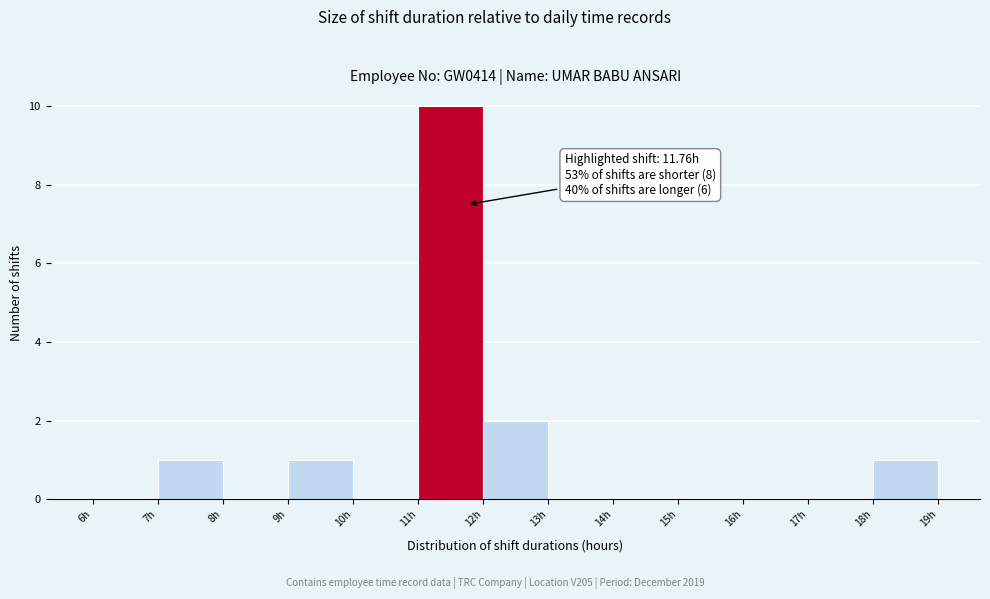

Which range on the x-axis has the tallest bar?

11 to 12